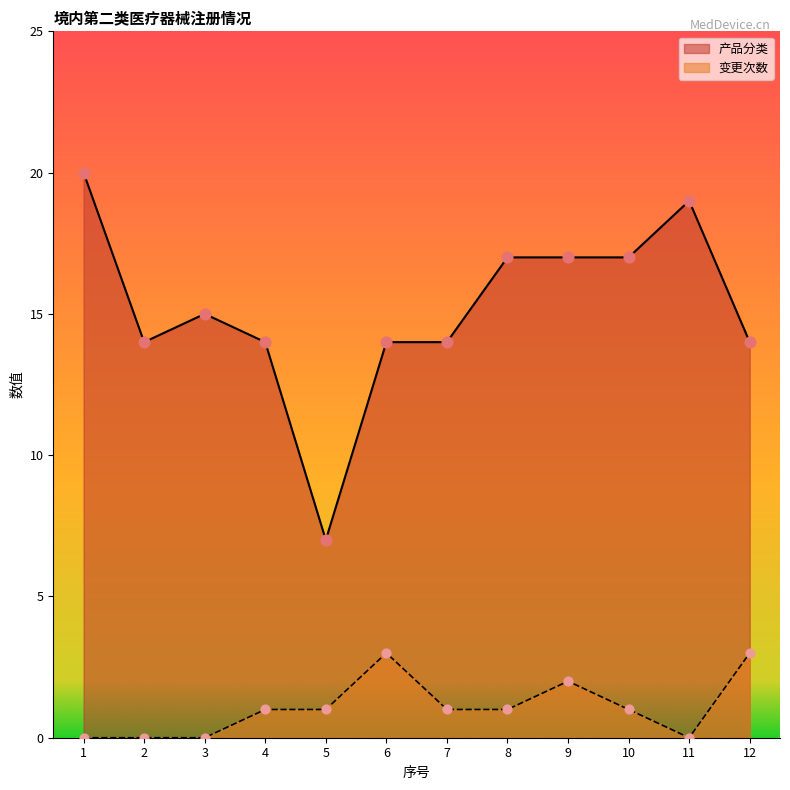

At which category is the sum across all series the highest?

1